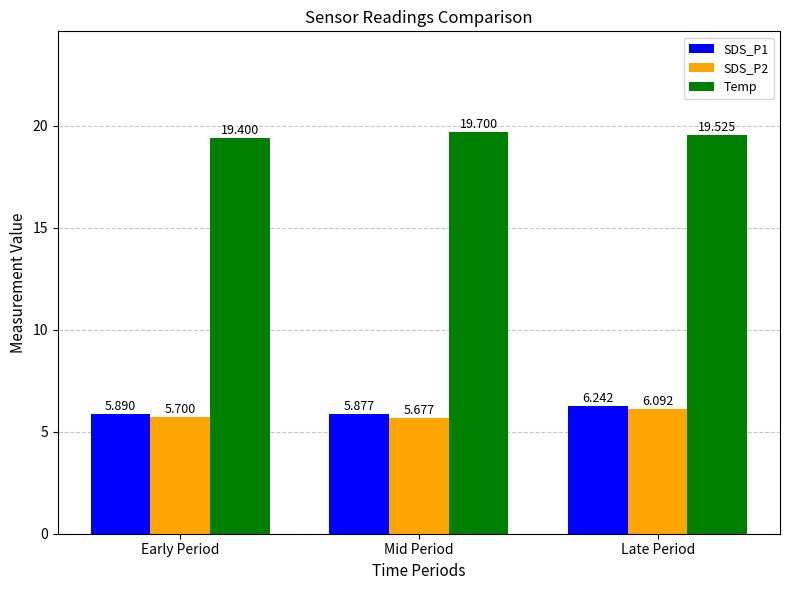

Between Early Period and Late Period, which series saw the biggest shift?

SDS_P2